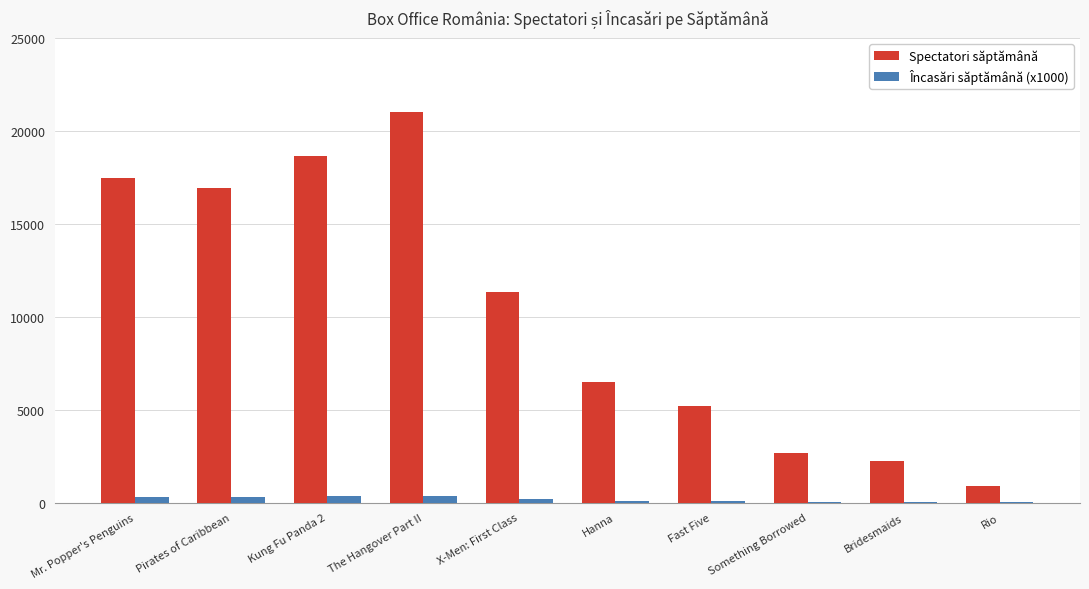

True or false: Spectatori săptămână has a value of 2662.0 at Something Borrowed.

True